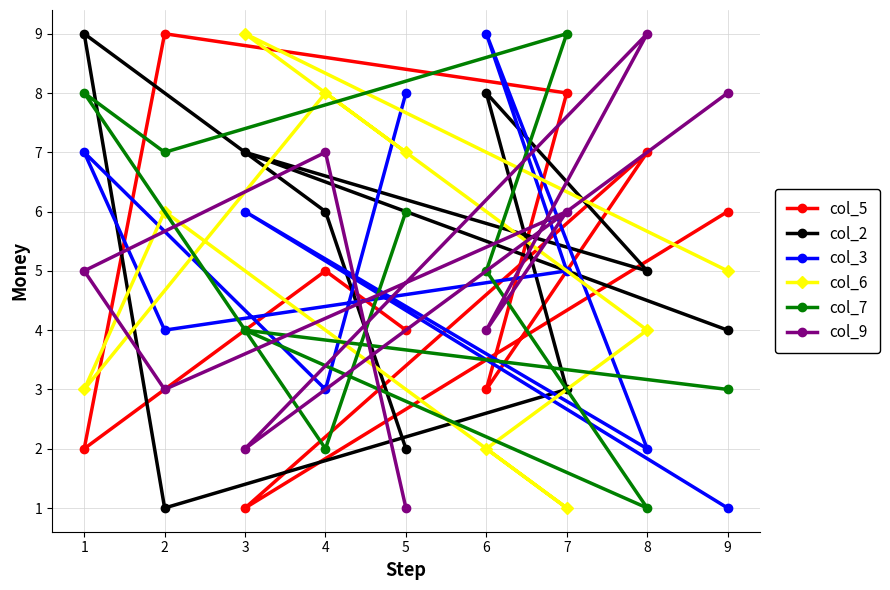

What is the maximum value shown in the chart?

9